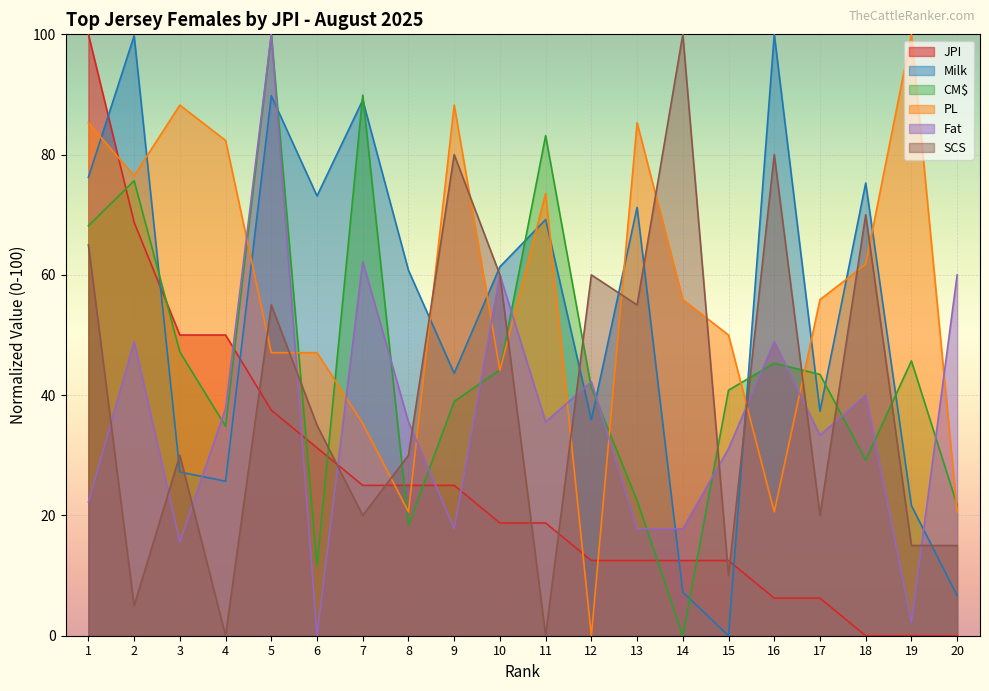

Where do Fat and SCS first cross each other?

1 and 2